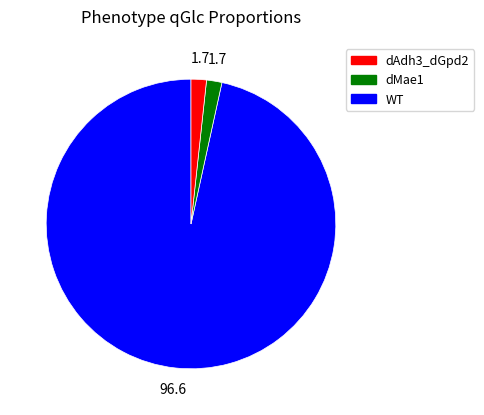

Count the number of slices in the pie.

3